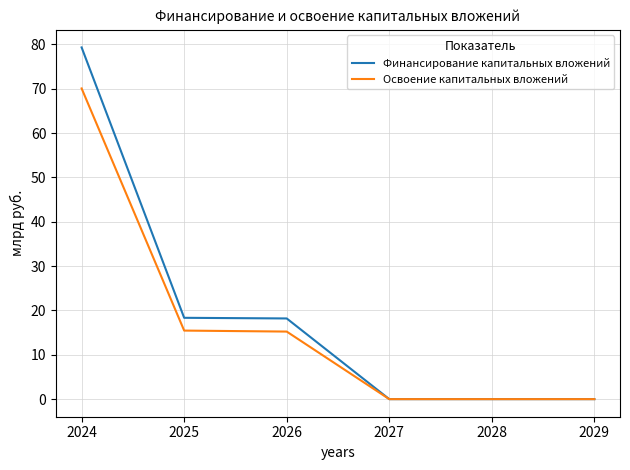

The Освоение капитальных вложений series shows 15.5 at 2025. True or false?

True